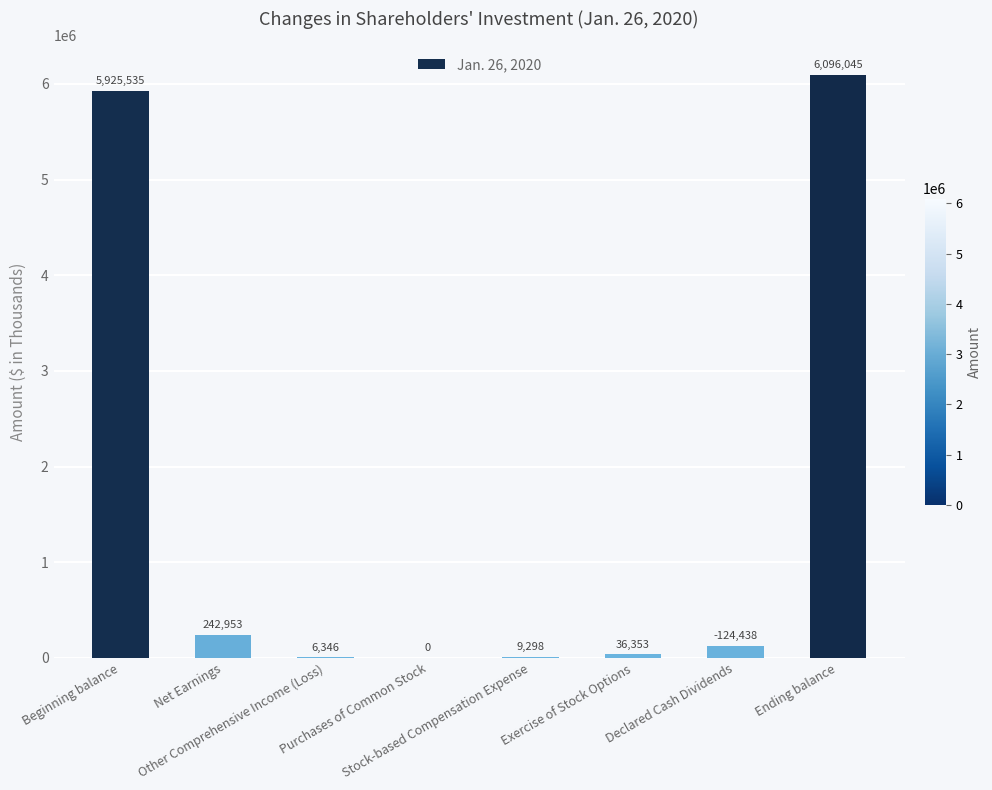

How many series are shown in this chart?

1